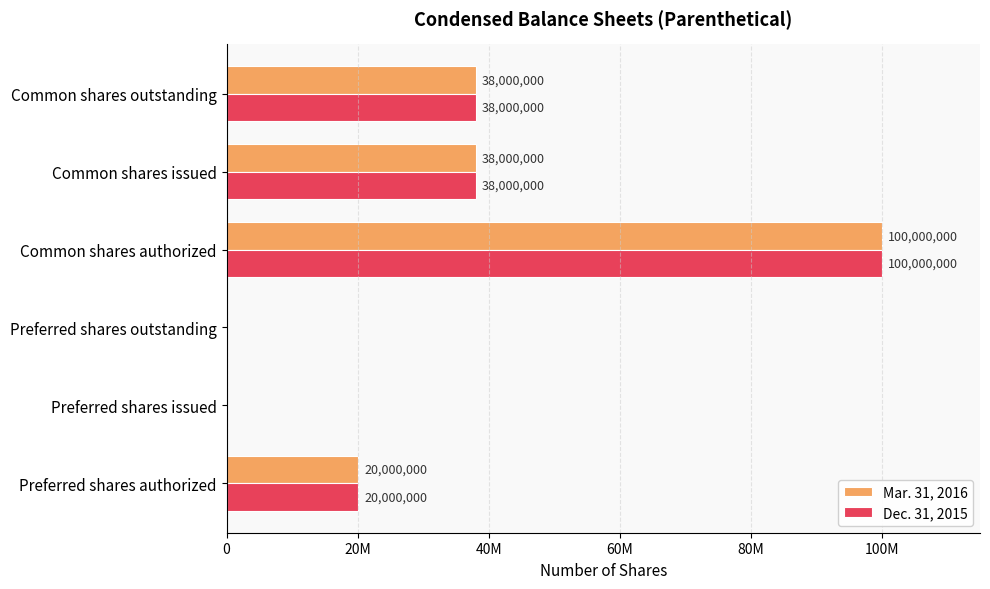

Which series has the largest total across all categories?

Mar. 31, 2016